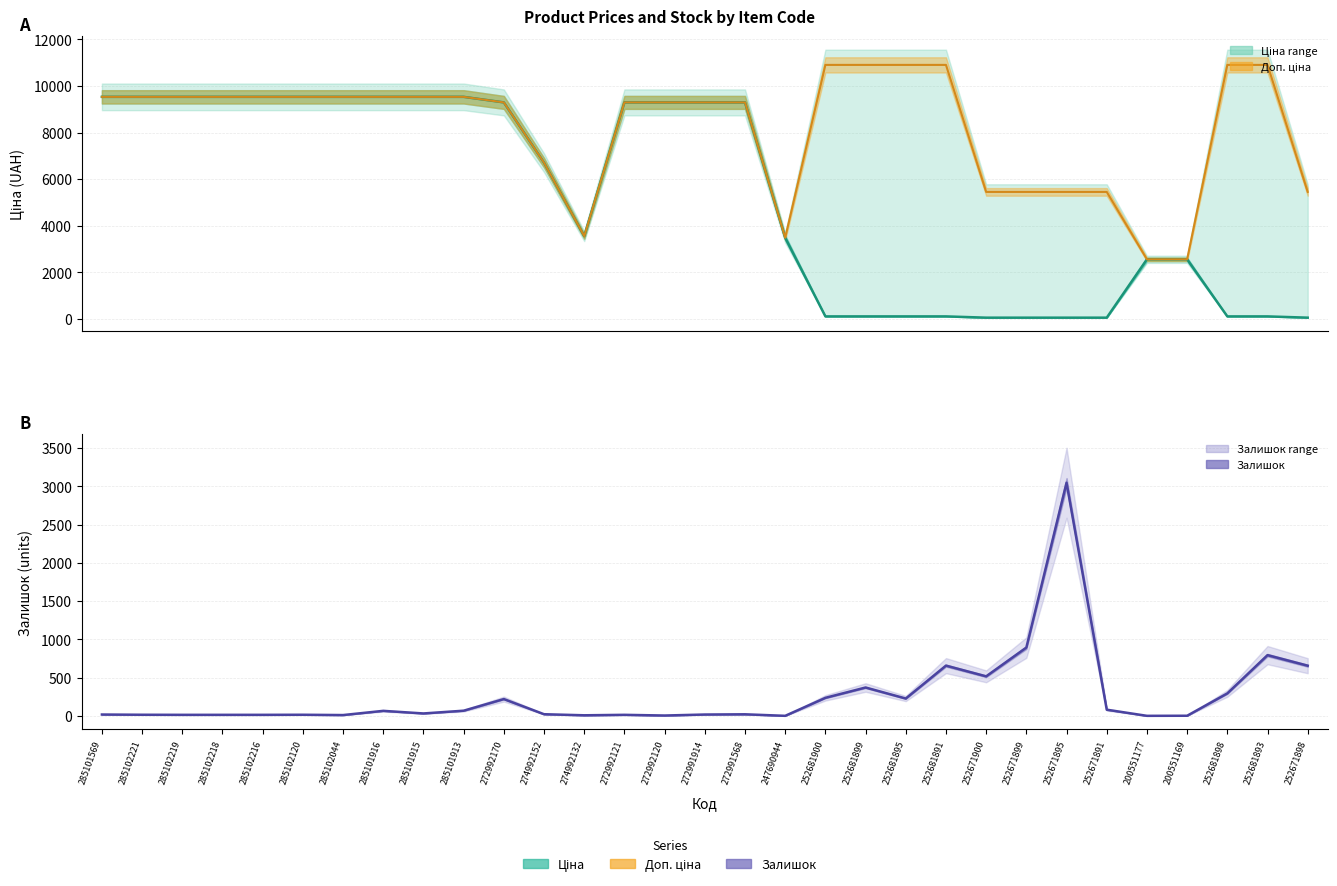

What is the sum of all Доп. ціна values?

253322.6